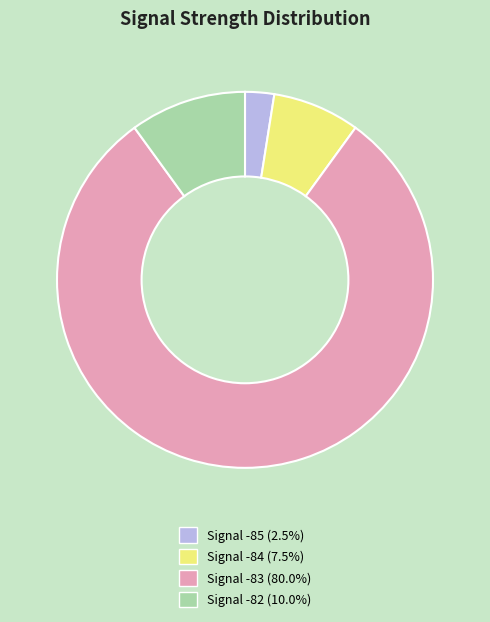

Count the number of slices in the pie.

4